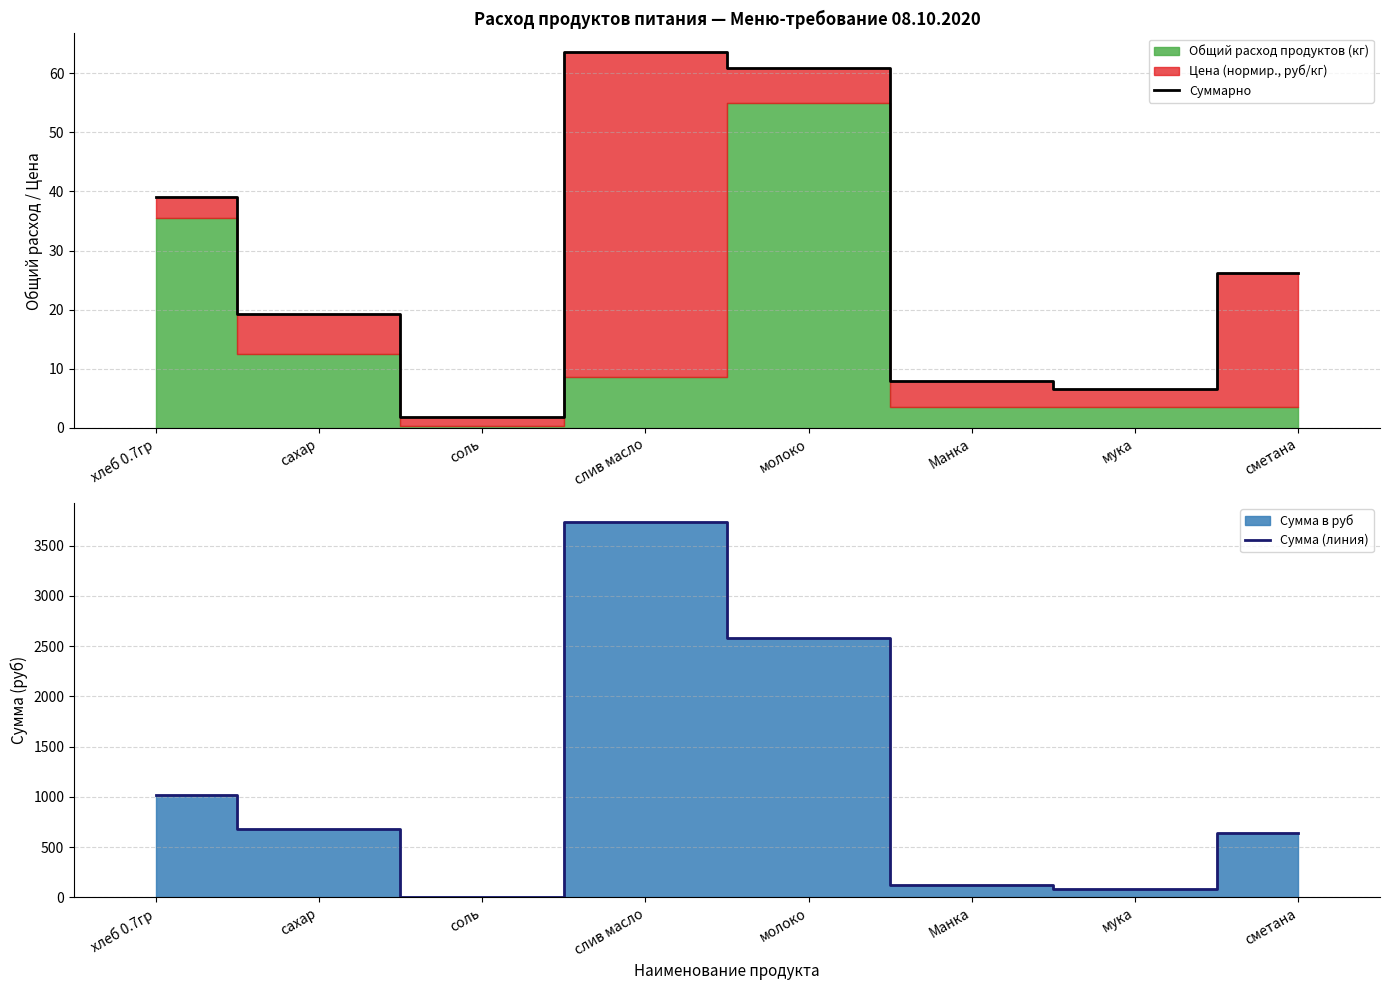

What is the label of the 3rd point from the left?

соль